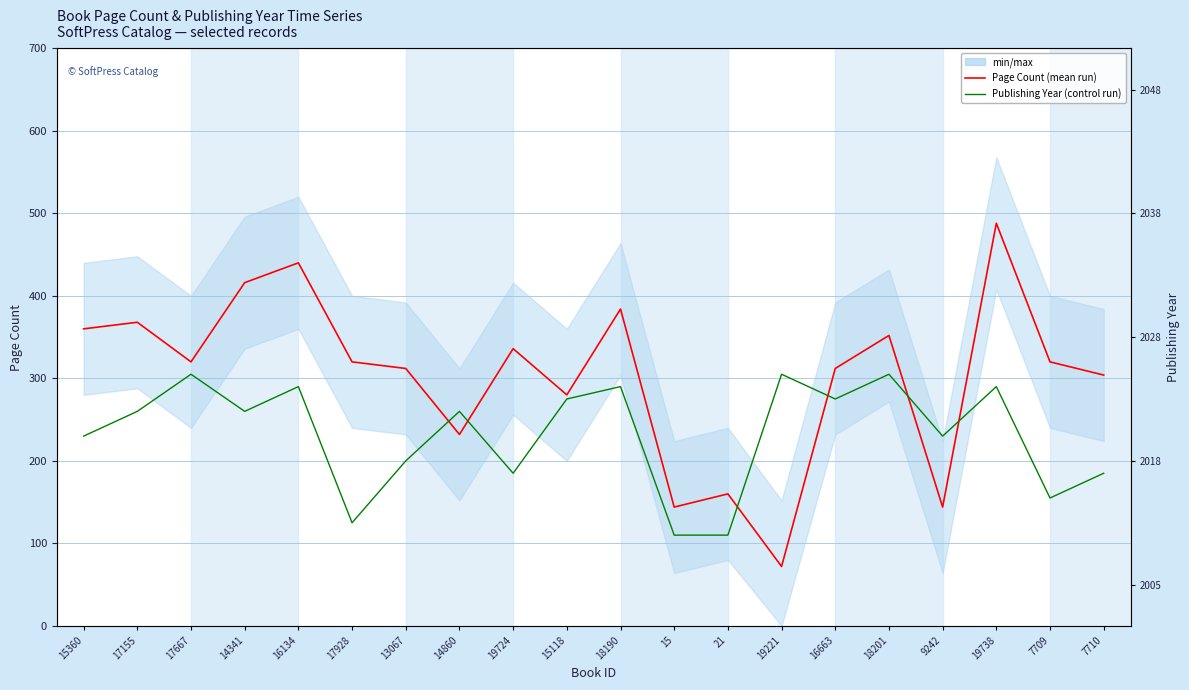

The value of Page Count at 19221 is 127. True or false?

False